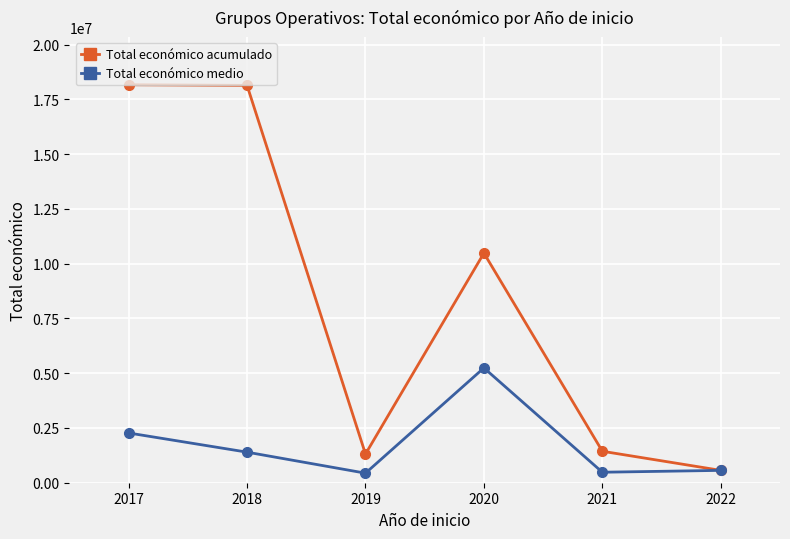

What is the value of the Total económico acumulado point at the 1st from the left?

18170262.0